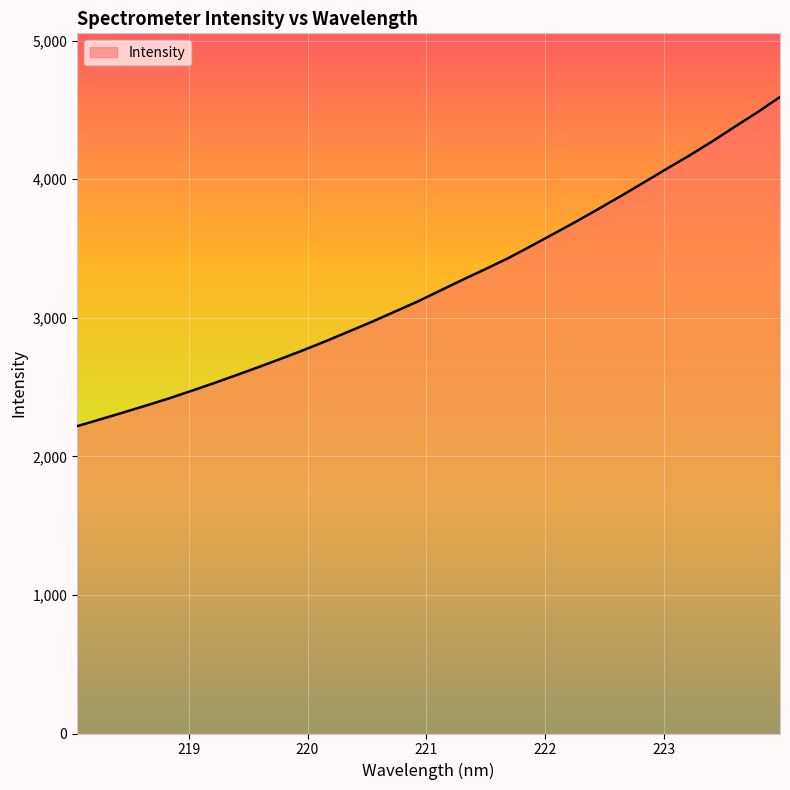

What is the difference between the maximum and minimum values?

2375.1